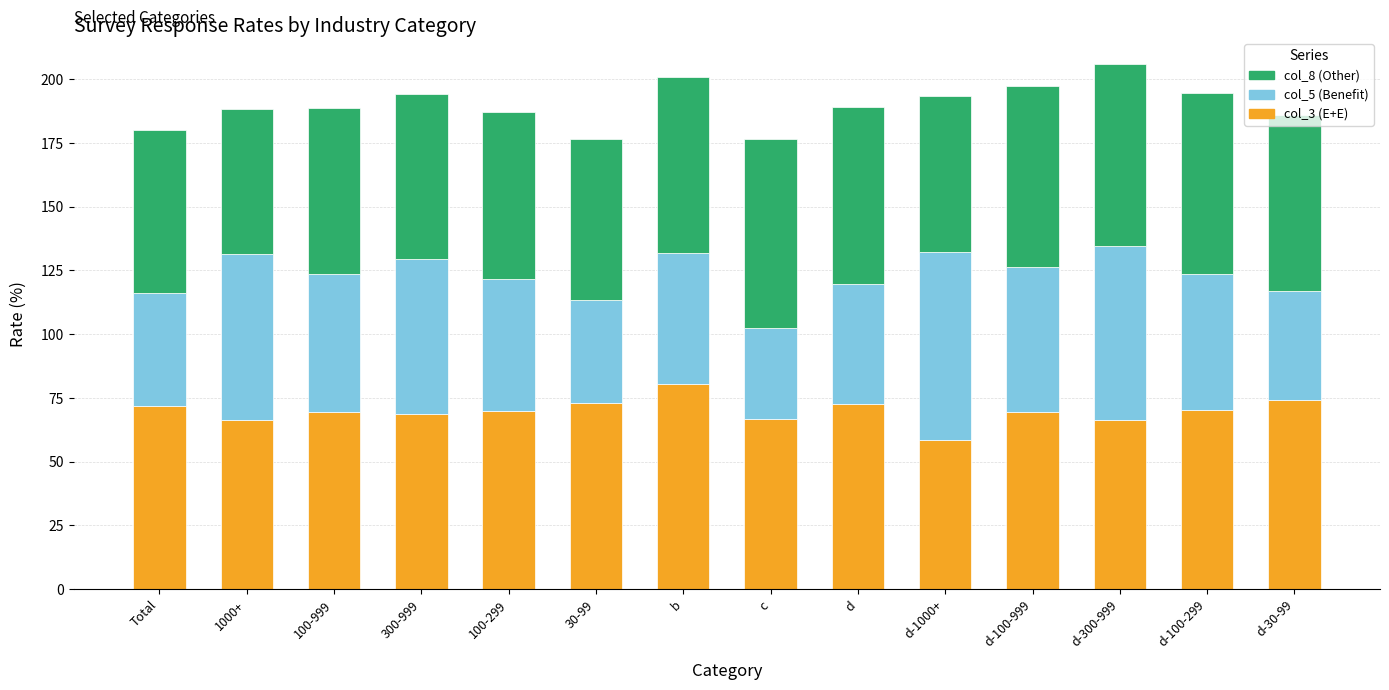

Are the bars horizontal?

No